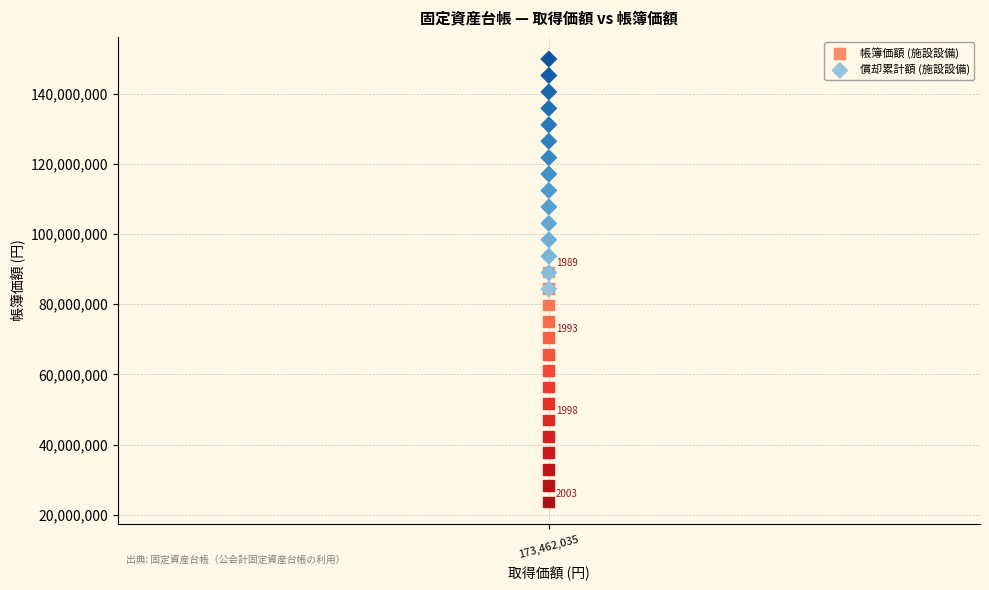

Which series reaches the minimum Y coordinate?

帳簿価額 (施設設備)